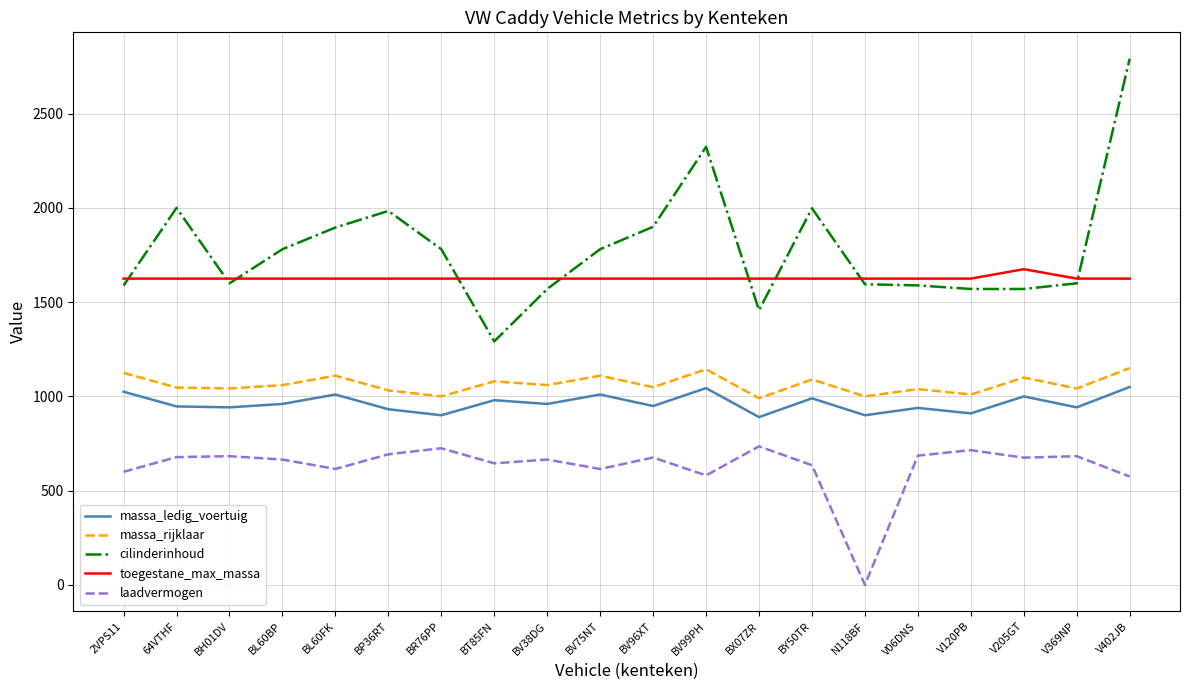

What is the difference between the highest and lowest values at V120PB?

910